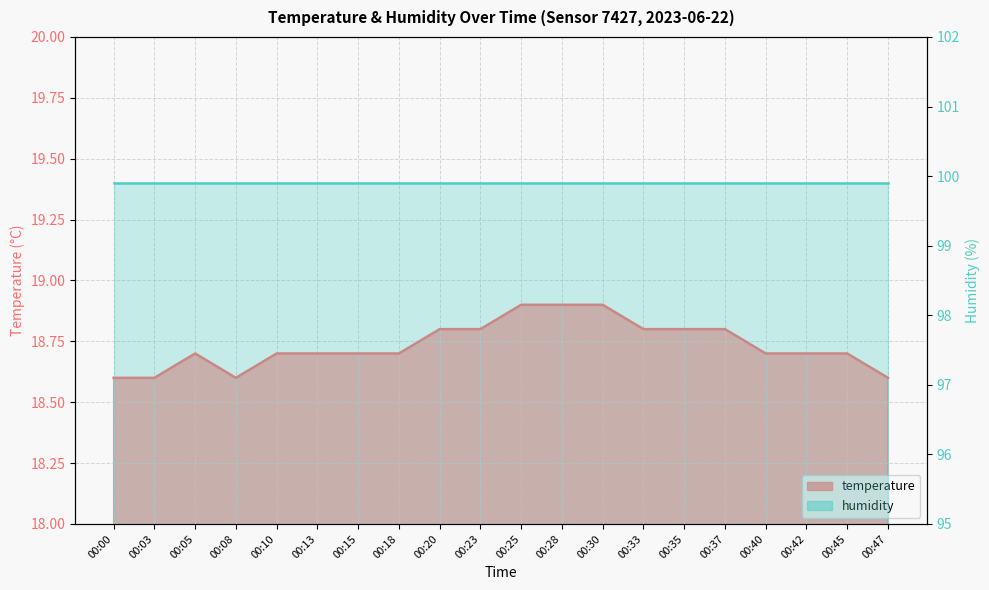

Where is the data nearest to the value 18?

00:00